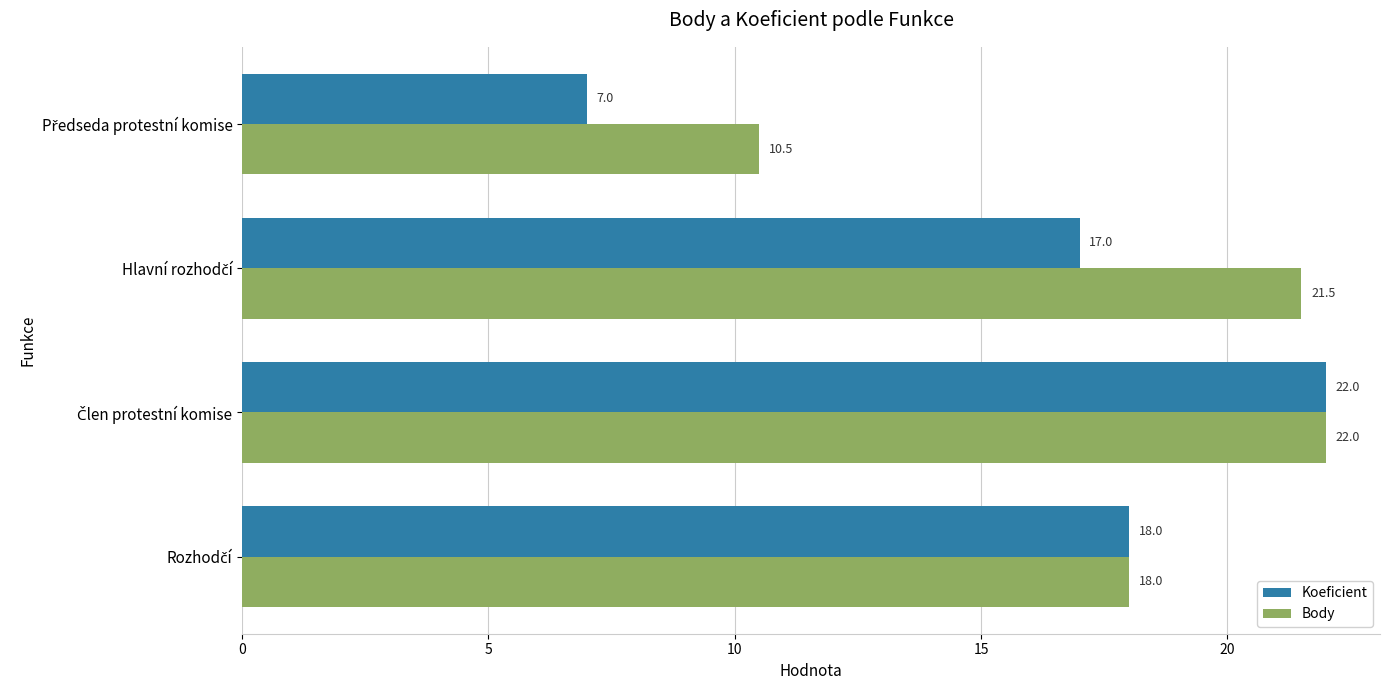

List the series in order of their overall mean, highest first.

Body, Koeficient